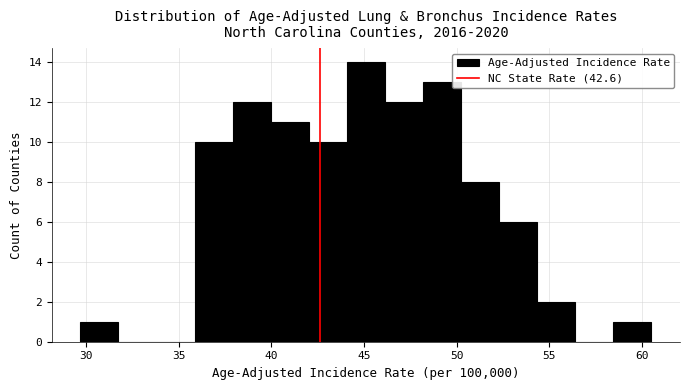

What is the height of the bar covering 42.0 to 44.0 on the x-axis? Neither the bar edges nor the heights are printed on the chart, so give them approximately, as read against the axes.

10